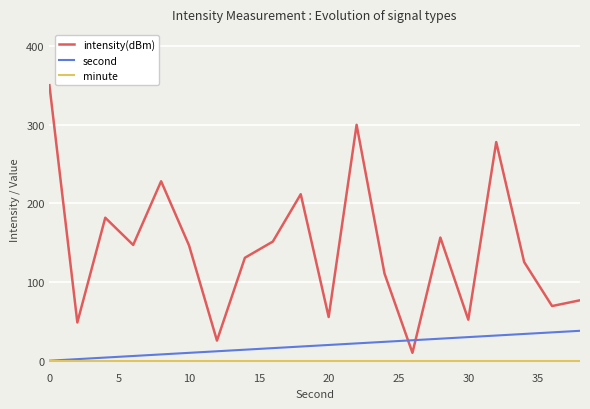

Which series has the largest total across all categories?

intensity(dBm)